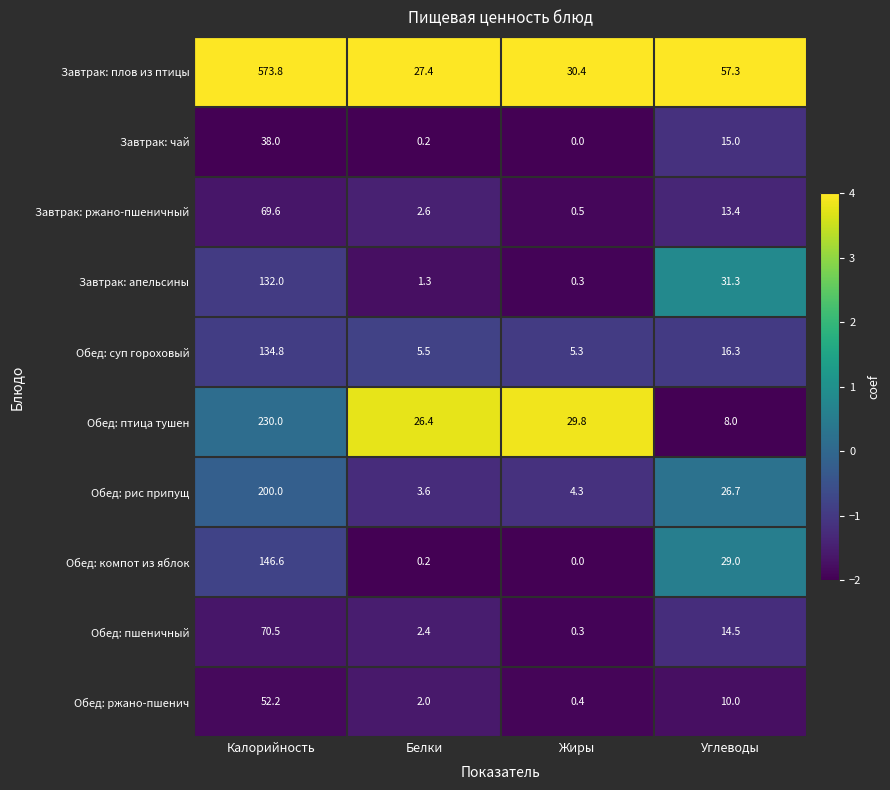

Between Жиры and Углеводы, which series saw the biggest shift?

Завтрак: апельсины